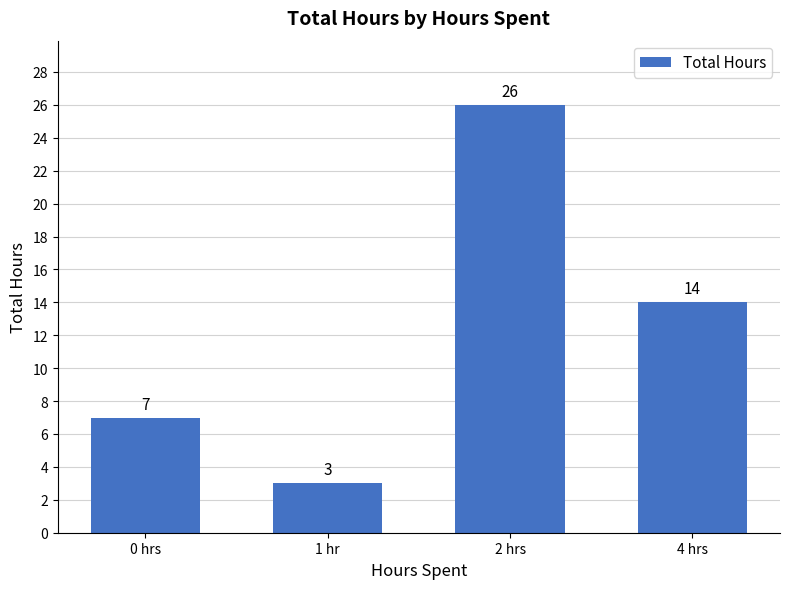

Reading left to right, transcribe all the data shown in this chart.

7	3	26	14